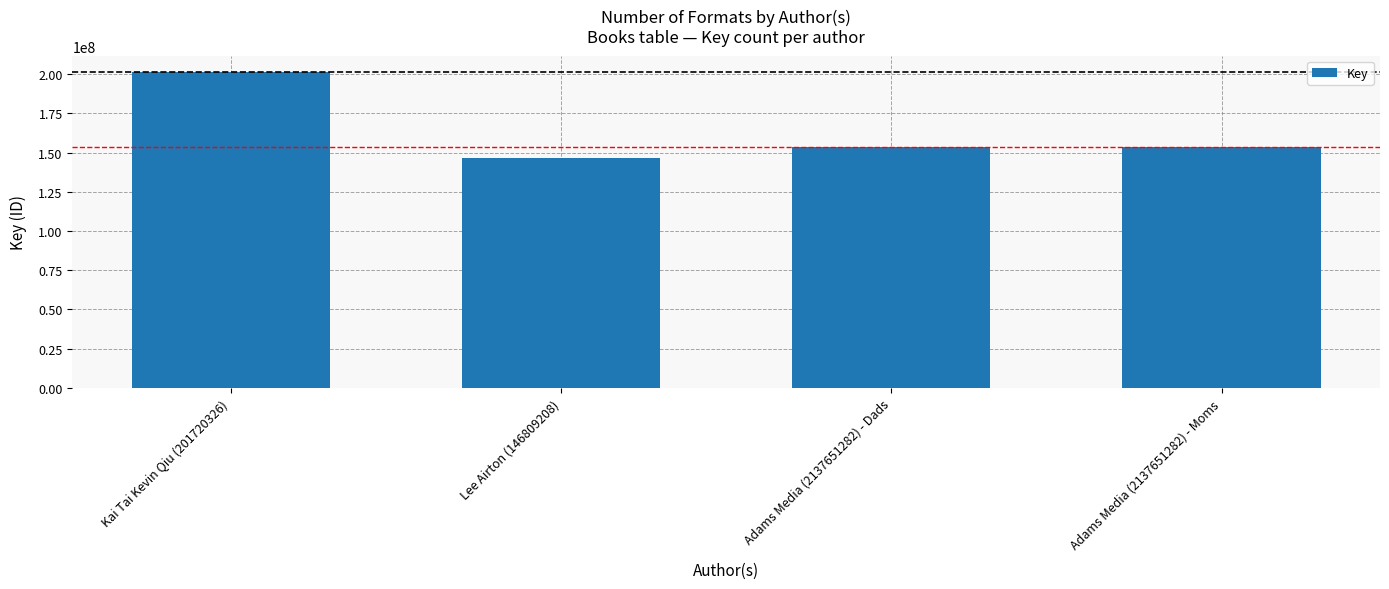

What is the minimum value shown in the chart?

146811394